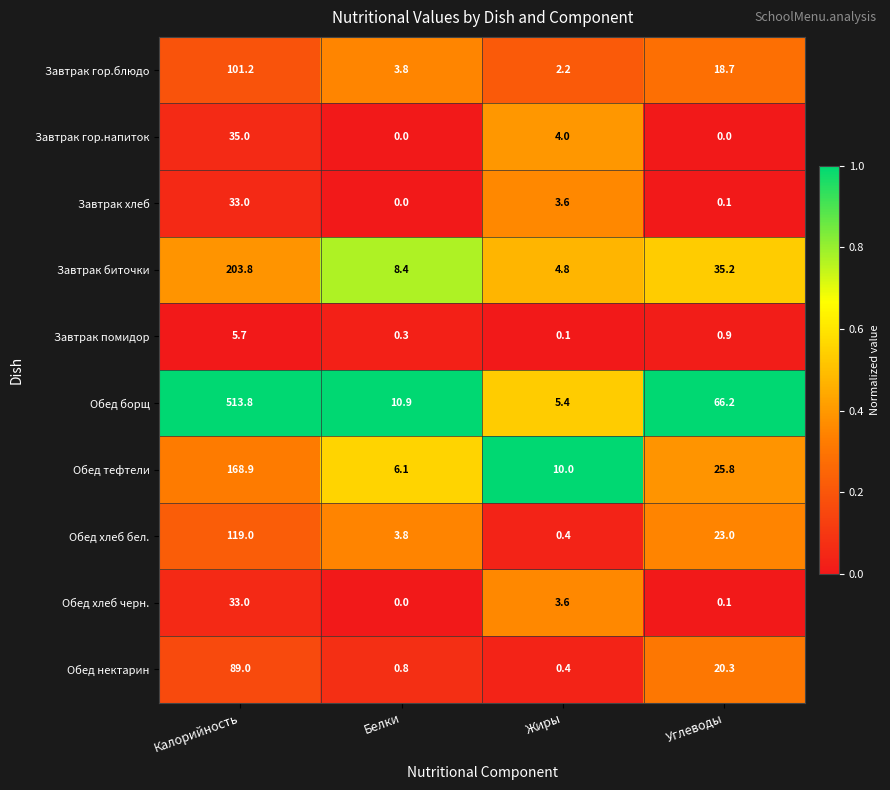

Is it true that Обед хлеб бел. equals 12.9 at Углеводы?

False